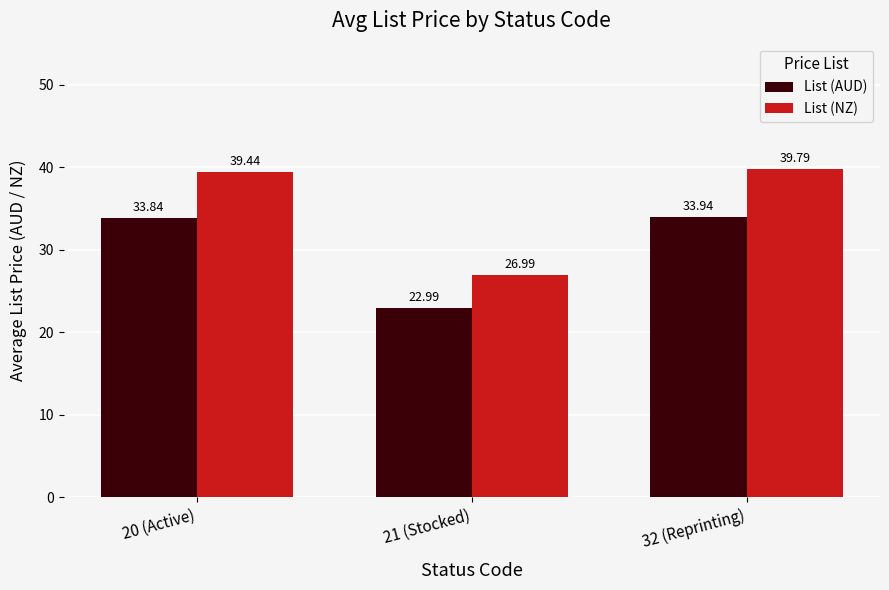

At 21 (Stocked), list the series in order from largest to smallest.

List (NZ), List (AUD)